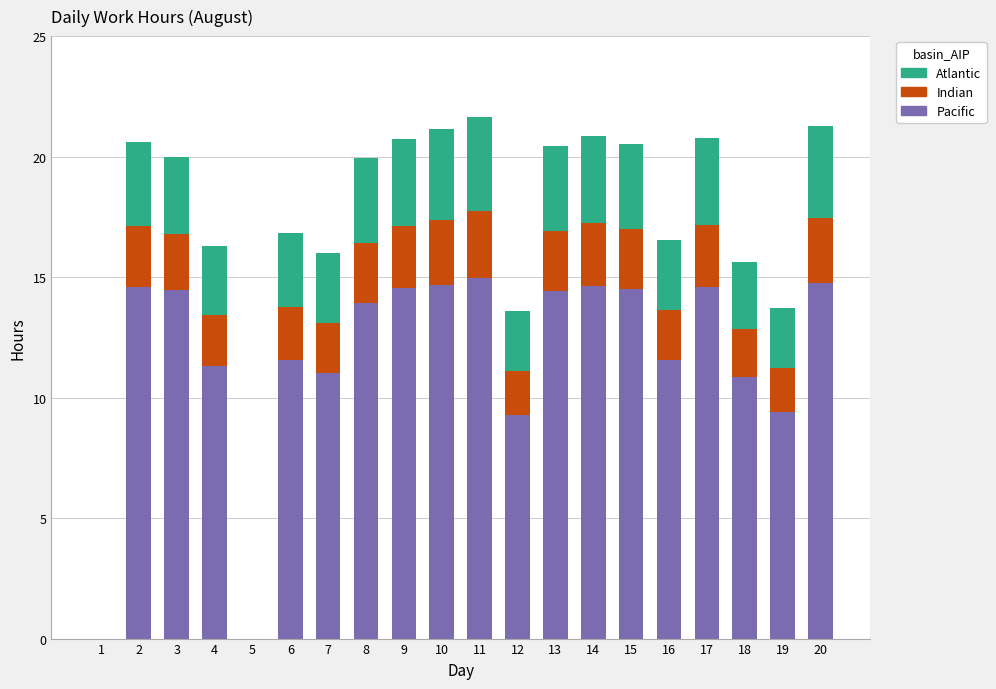

What is the sum of the Pacific values at 16 and 5?

11.6